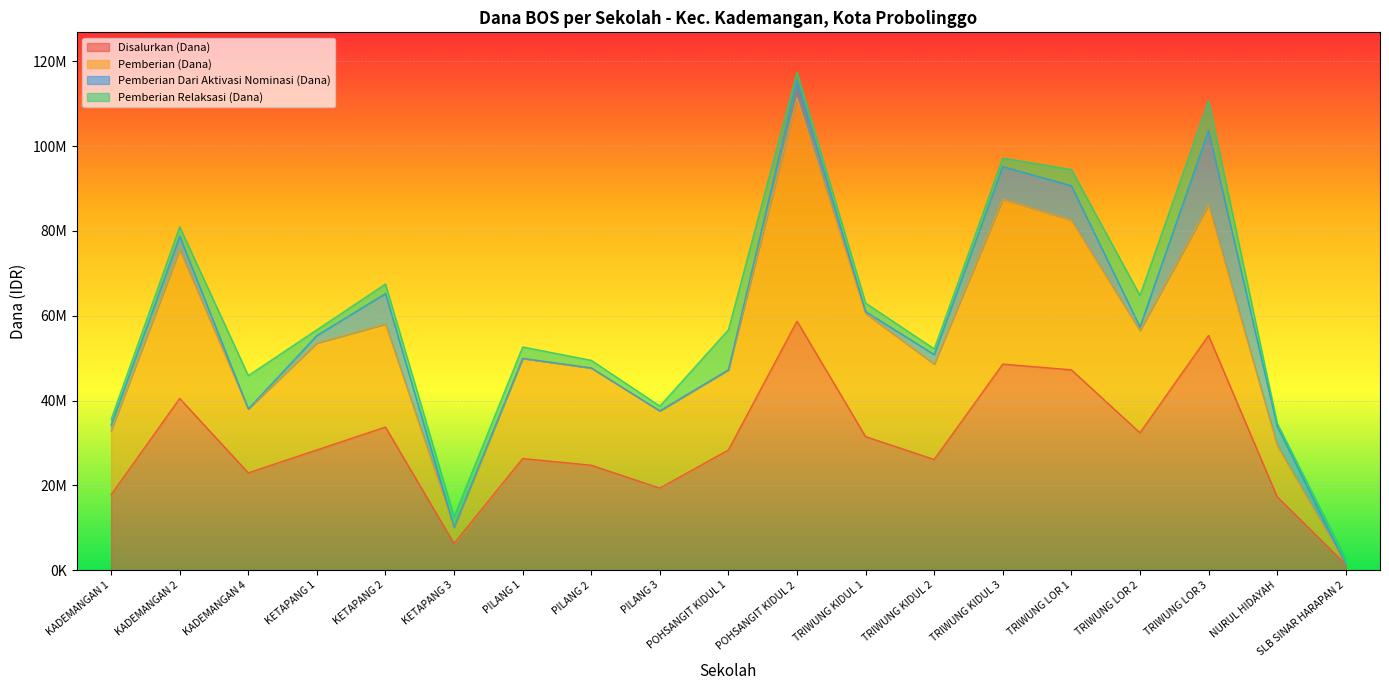

How many data points in Disalurkan (Dana) are less than 28350000?

9